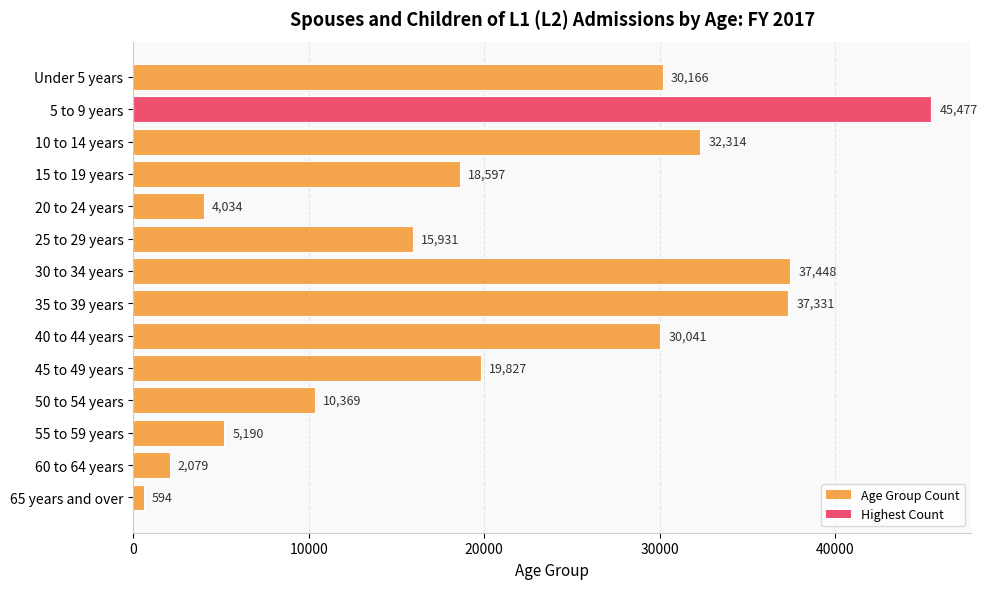

Where is the data nearest to the value 23035?

45 to 49 years